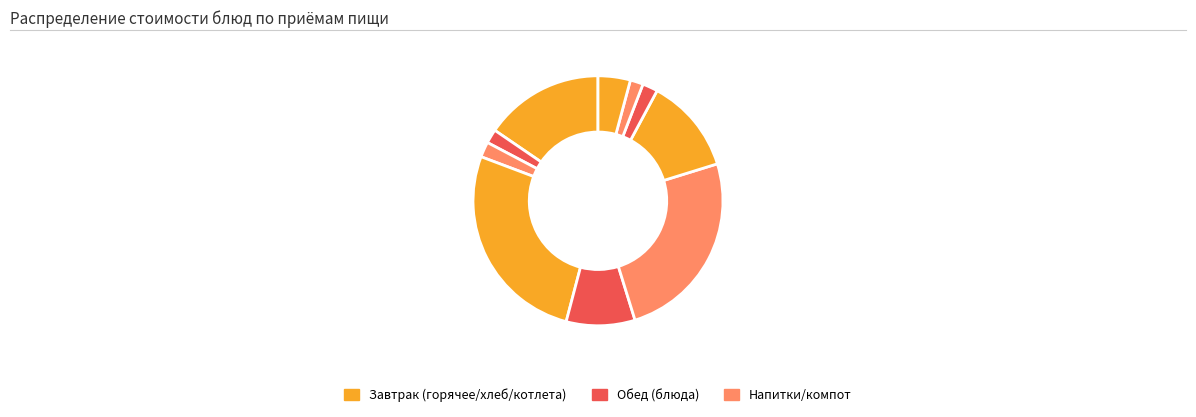

How many slices are in this pie chart?

10